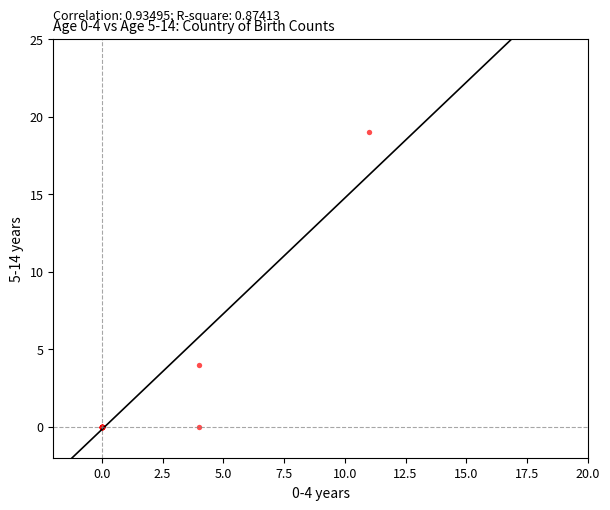

What Y value in the scatter plot is closest to 9?

4